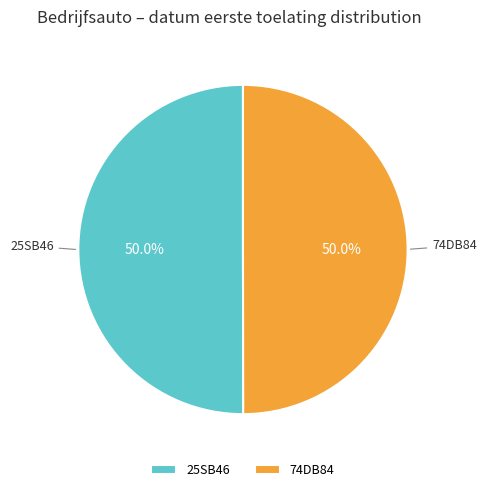

Count the number of slices in the pie.

2